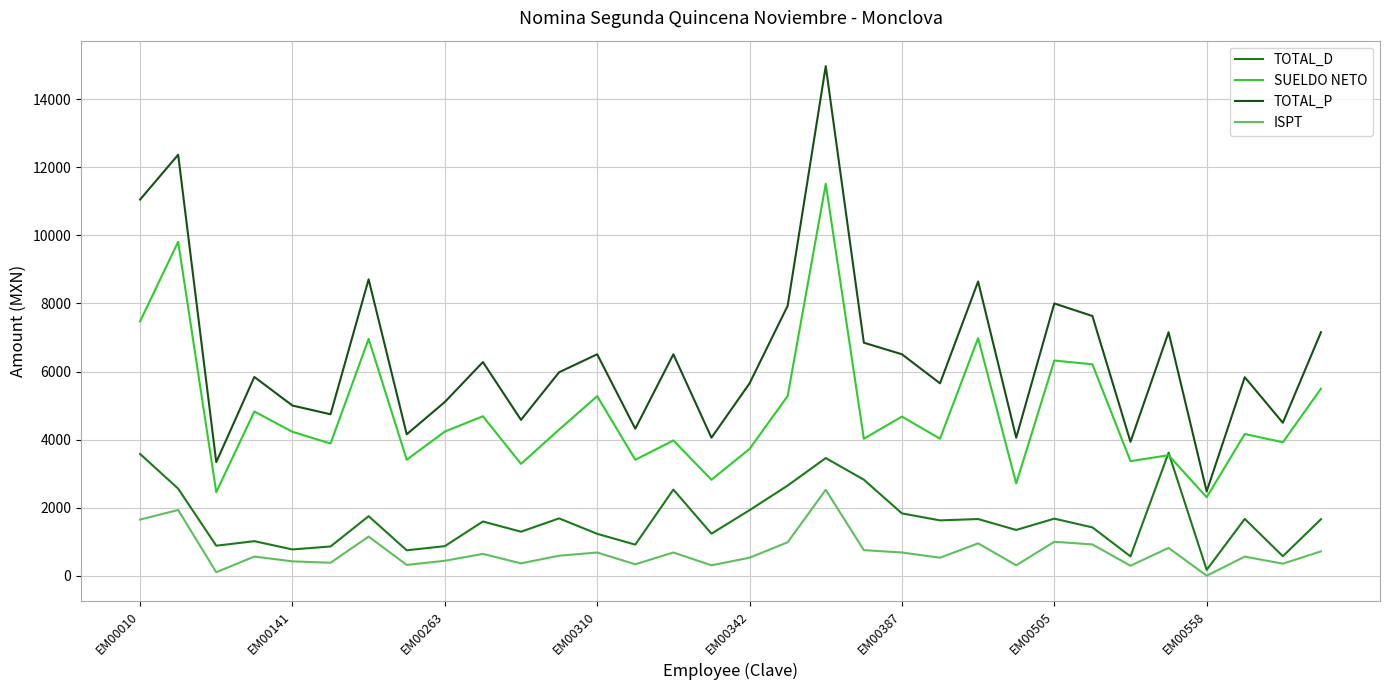

What is the minimum value for TOTAL_D?

172.0